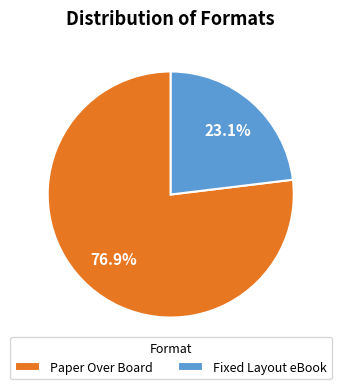

Approximately how many times larger is the value at Fixed Layout eBook compared to Paper Over Board?

0.3